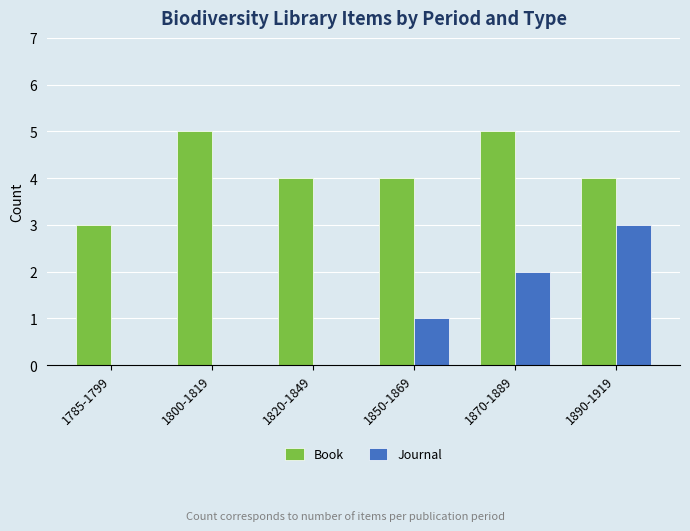

What is the total value across all series at 1890-1919?

7